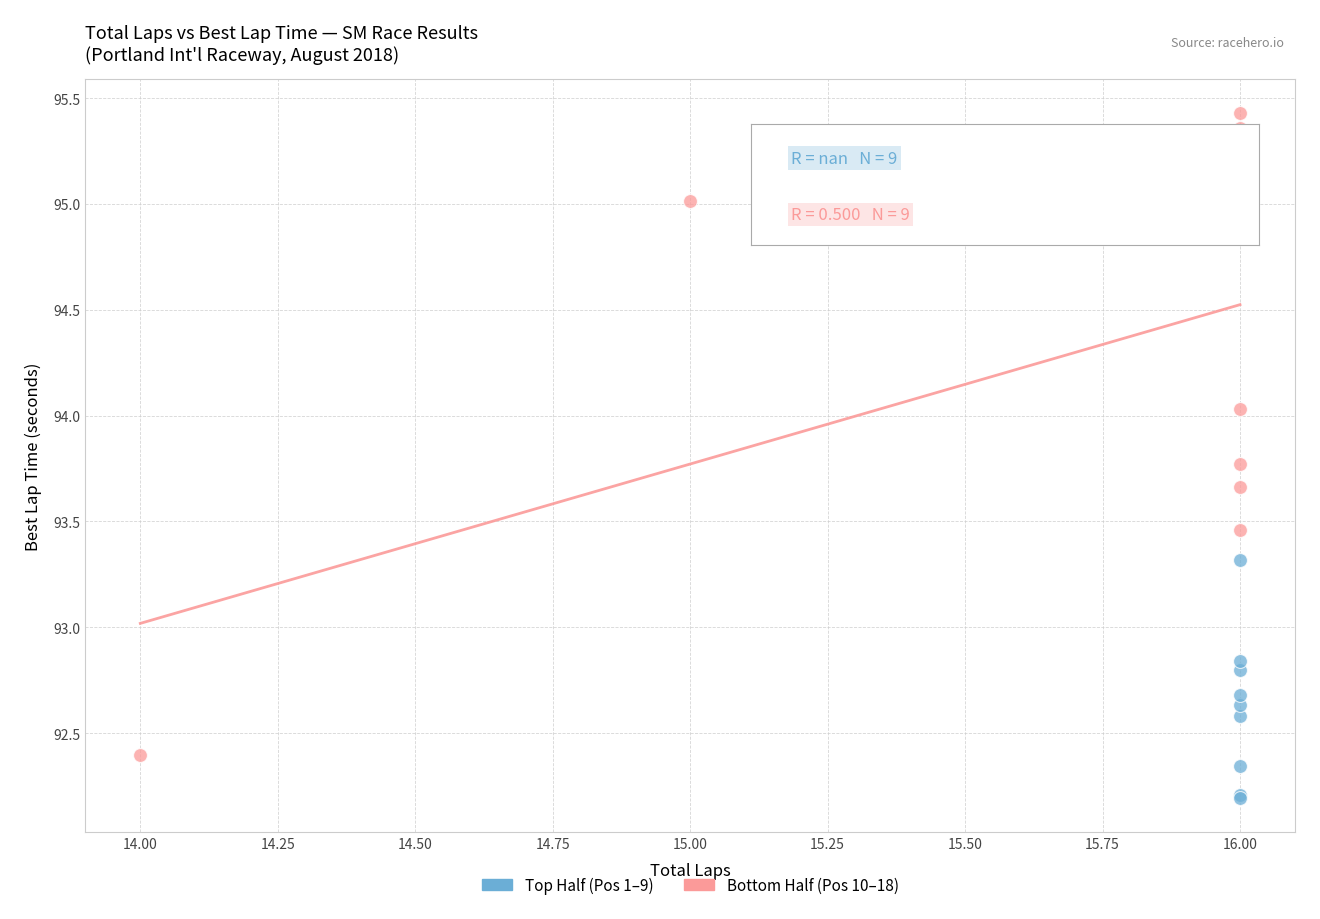

Which series contains the highest Y value?

Bottom Half (Pos 10–18)